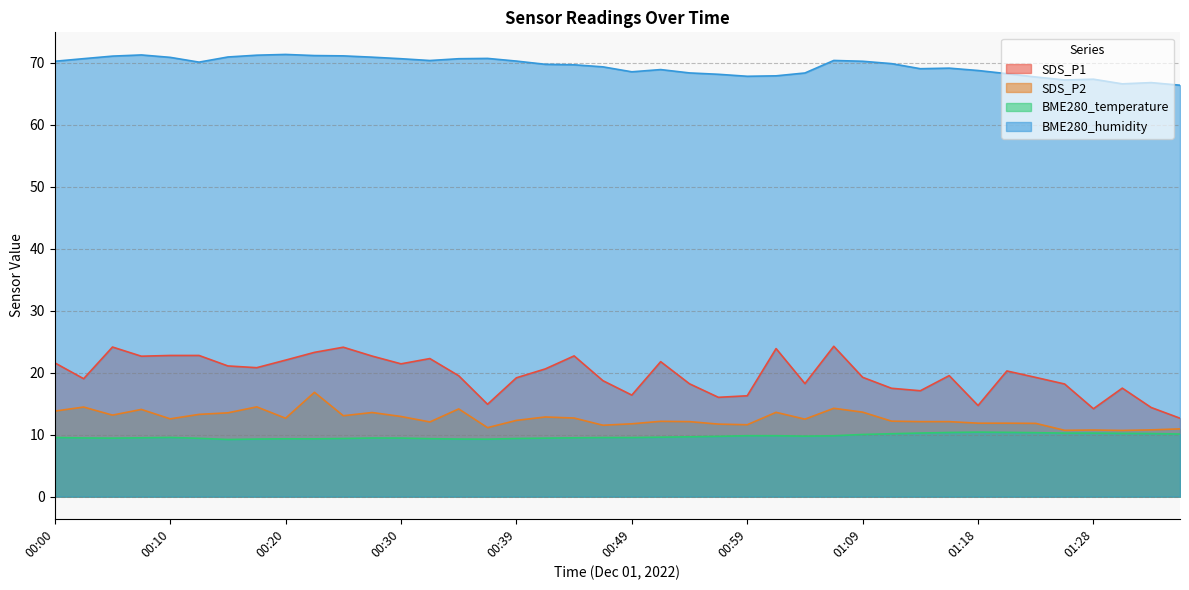

Where is SDS_P1 nearest to the value 18?

01:26